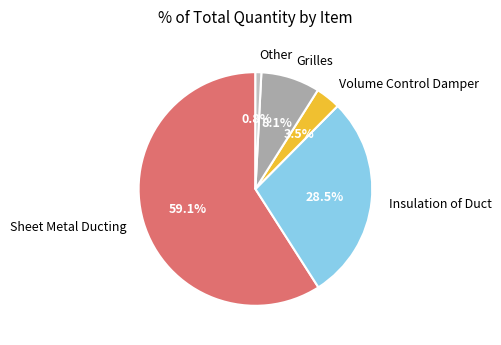

Rank the categories by value from lowest to highest.

Other, Volume Control Damper, Grilles, Insulation of Duct, Sheet Metal Ducting